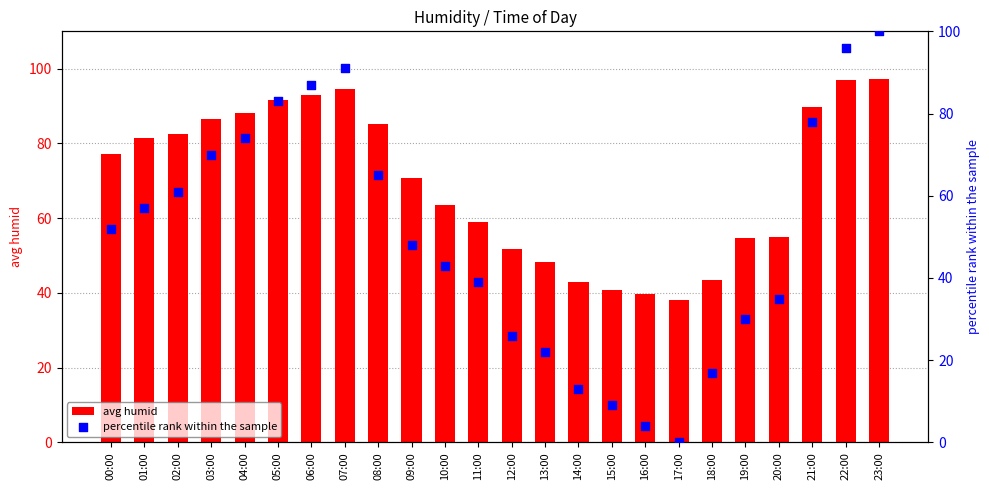

Which series has the widest spread of Y values?

percentile rank within the sample